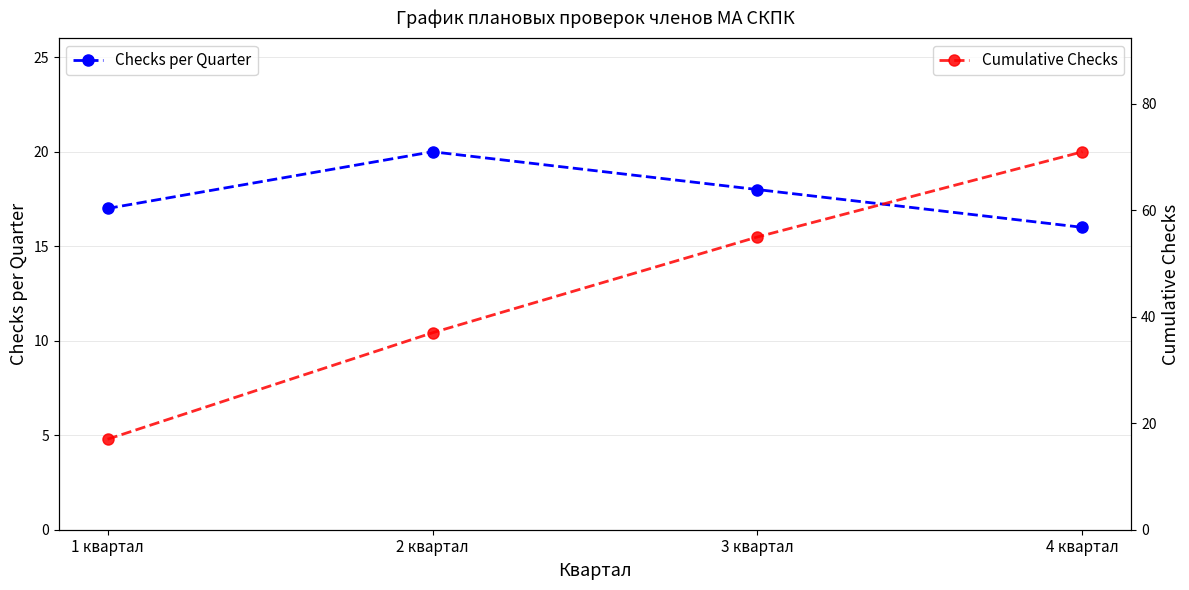

True or false: Cumulative Checks and Checks per Quarter cross at least once.

False